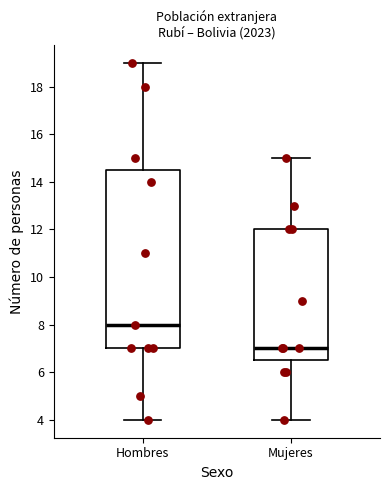

Reading left to right, read every box against the y-axis: the position of its median line, the range the box covers, and the ends of its whiskers. The values are not printed on the chart, so give them approximately, as read against the axis.

Hombres: median 8.0, box 7.0 to 14.6, whiskers 4.0 to 19.0
Mujeres: median 7.0, box 6.6 to 12.0, whiskers 4.0 to 15.0